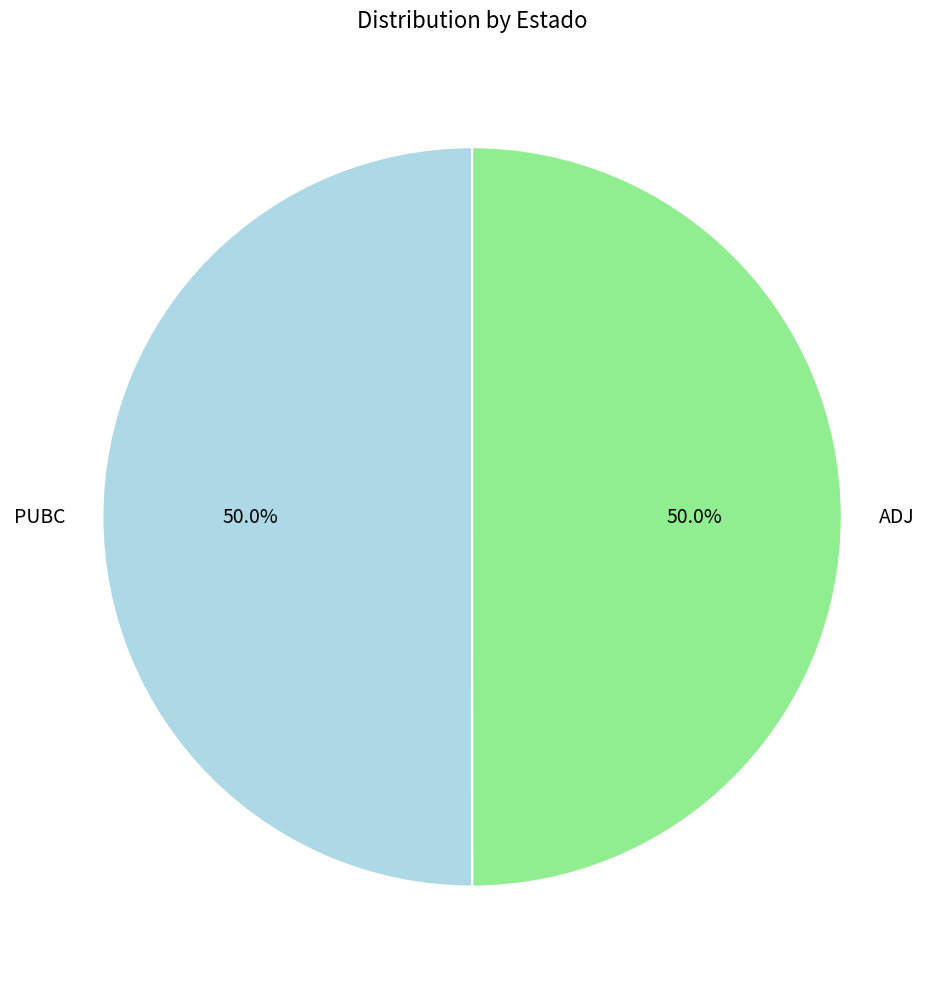

To the nearest percent, what is the average slice percentage?

50%